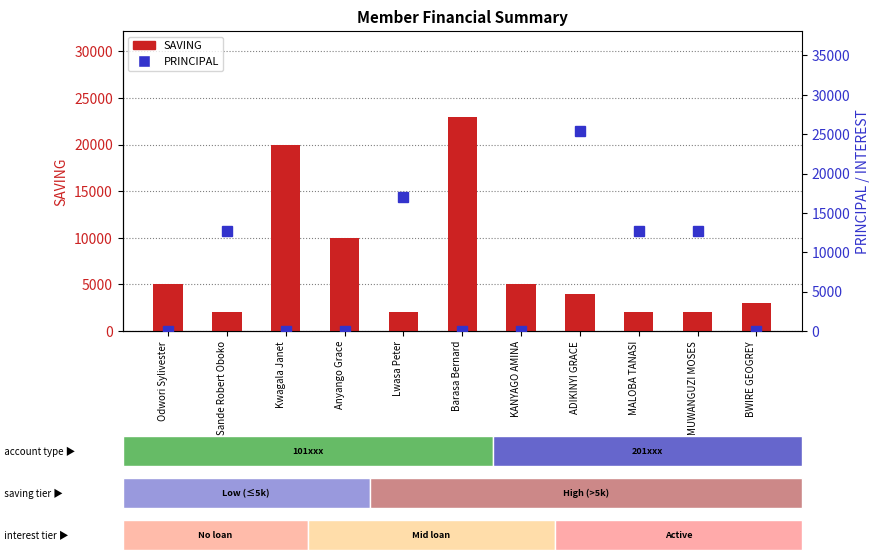

How many values in the PRINCIPAL series exceed 0?

5